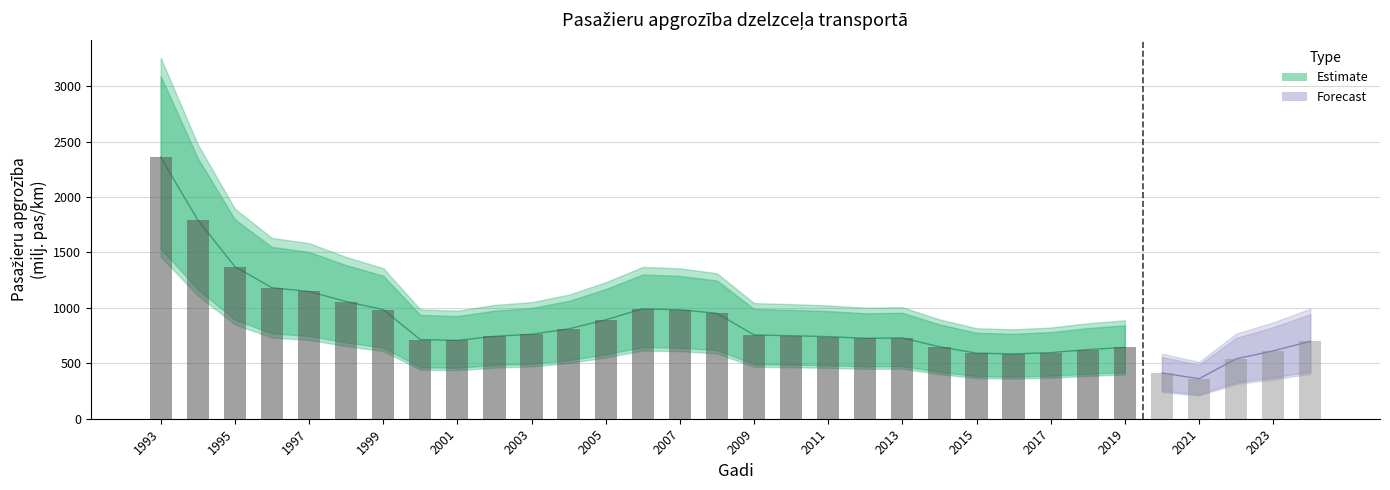

Between 2022 and 2012, which is larger?

2012